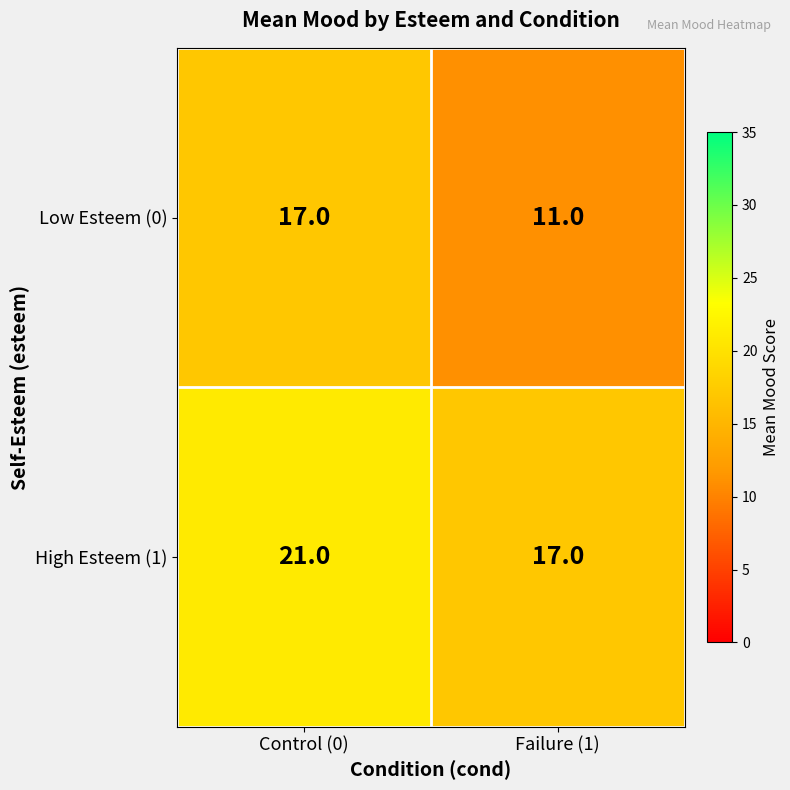

The High Esteem (1) series shows 32 at Control (0). True or false?

False